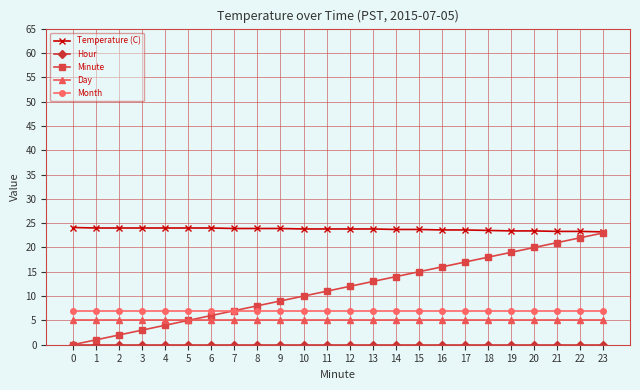

Does the chart display data point markers on the line(s)?

Yes